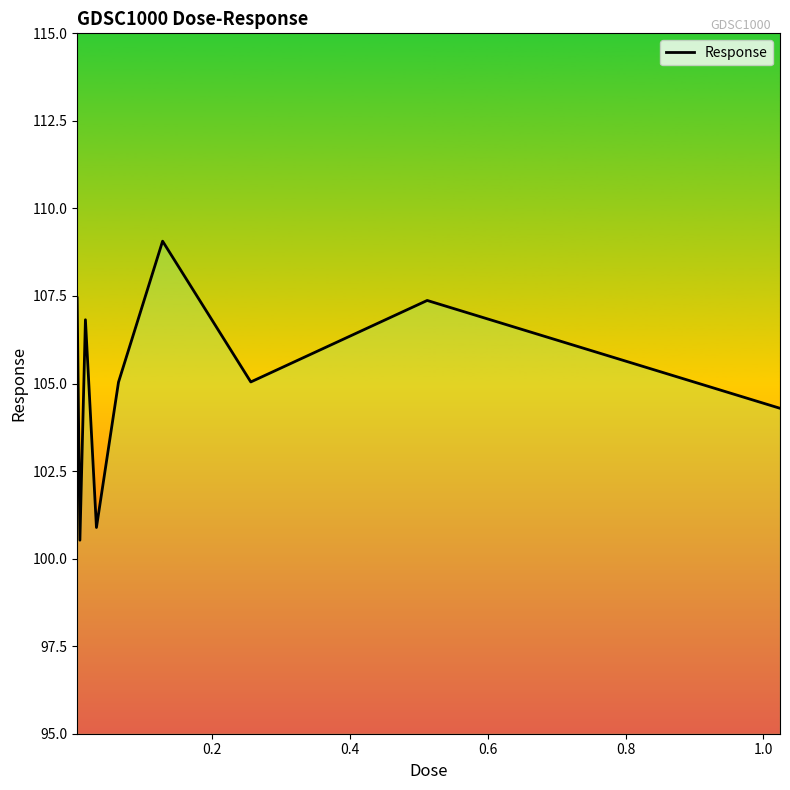

What is the difference between the maximum and minimum values?

8.5